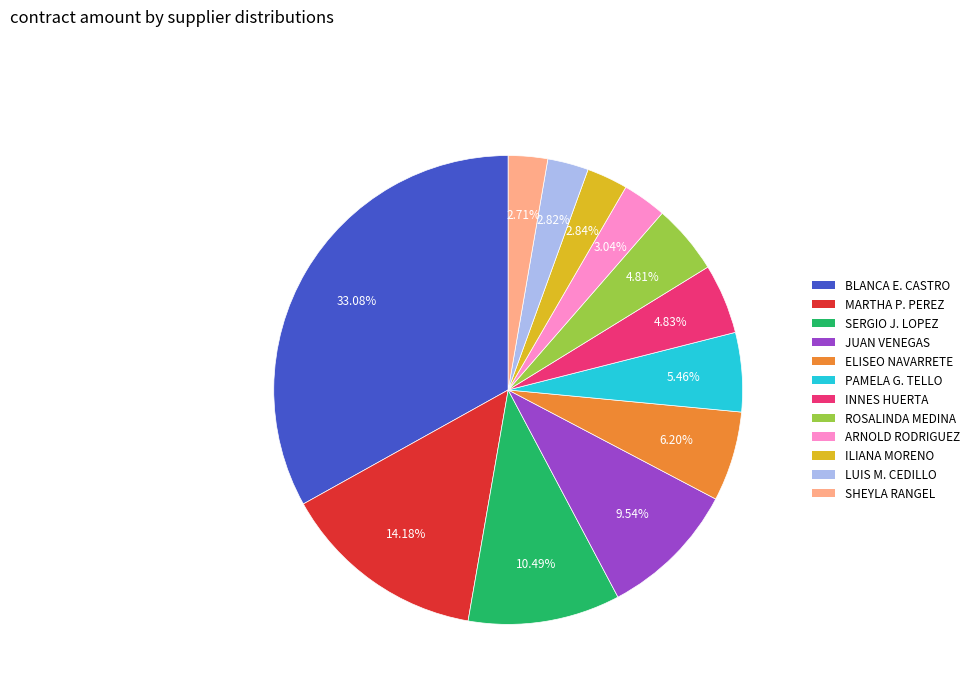

Is there any slice that represents more than half of the pie?

No